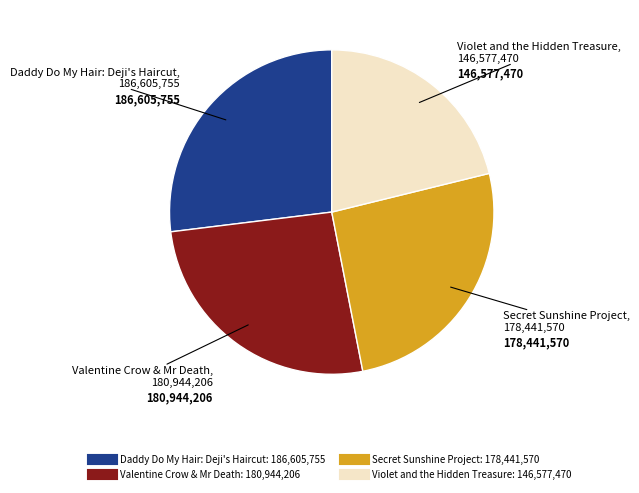

Approximately how many times larger is the value at Violet and the Hidden Treasure compared to Daddy Do My Hair: Deji's Haircut?

0.8